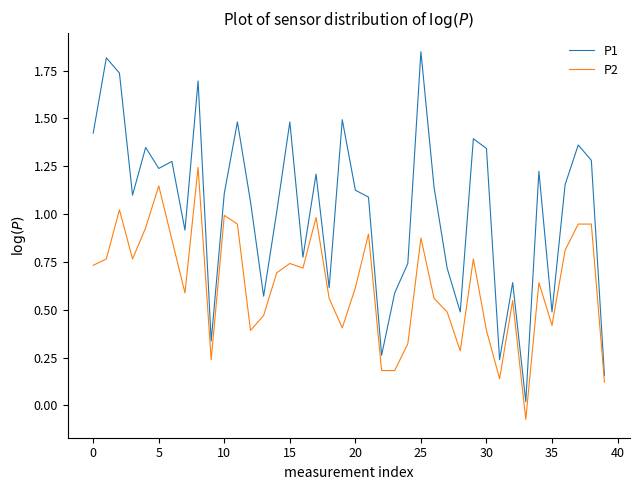

List the series in order of their overall mean, highest first.

P1, P2